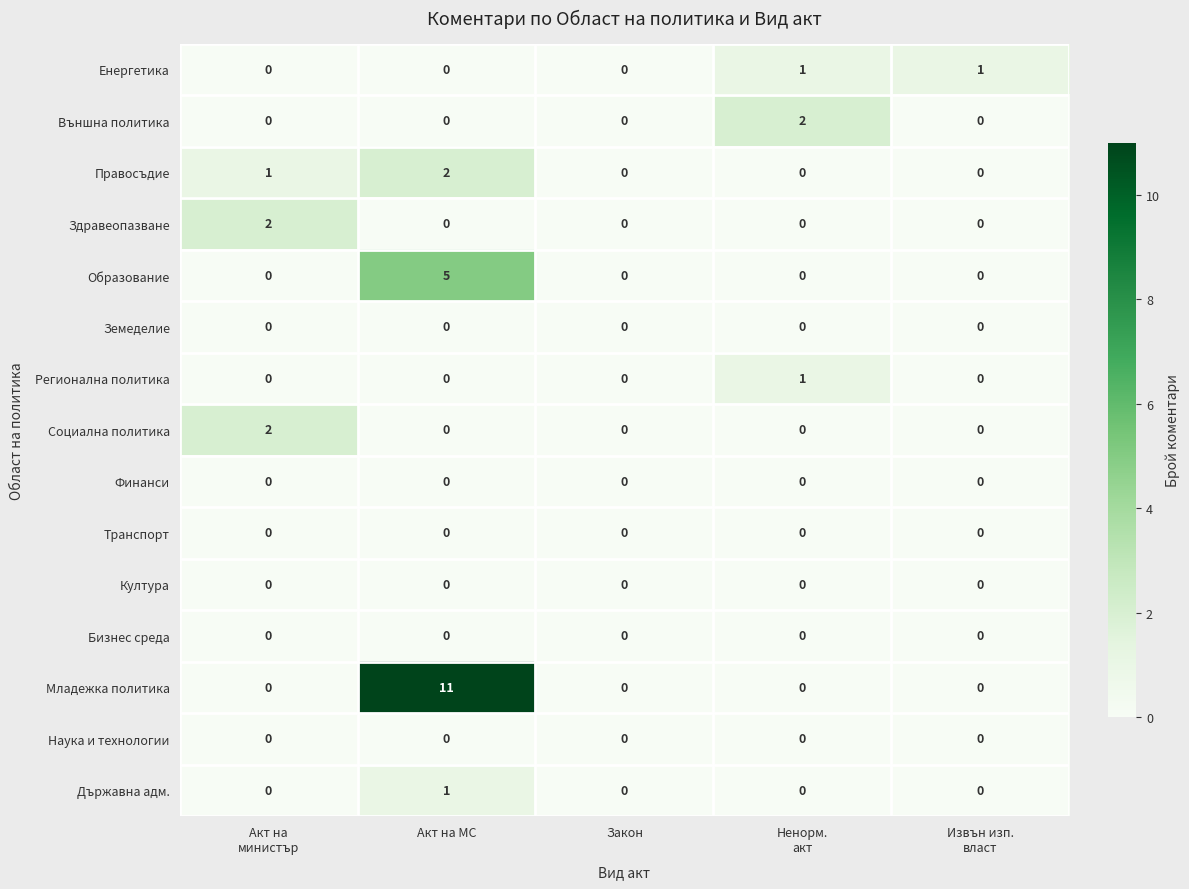

At which category is the sum across all series the highest?

Акт на МС